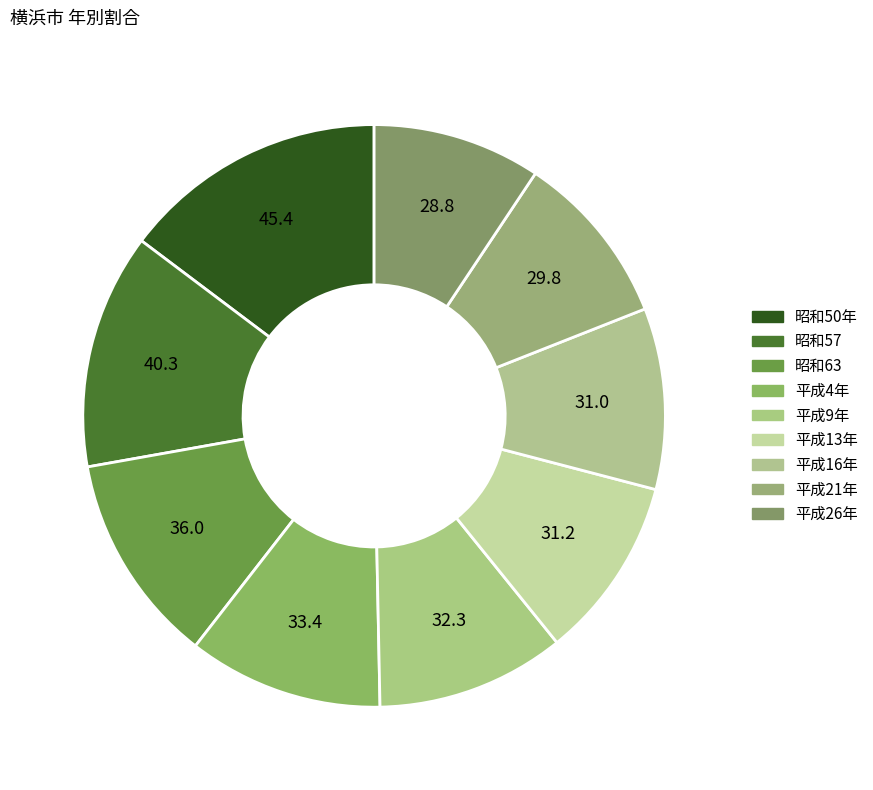

Count the number of slices in the pie.

9